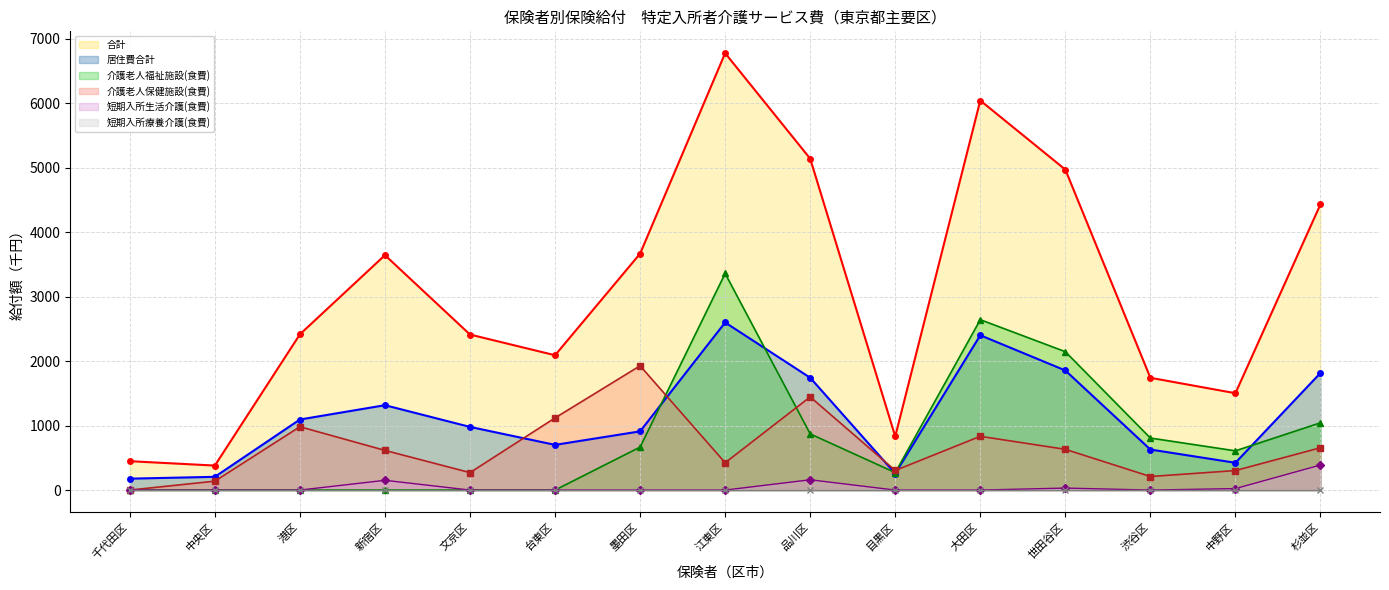

How many lines are shown in the chart?

6